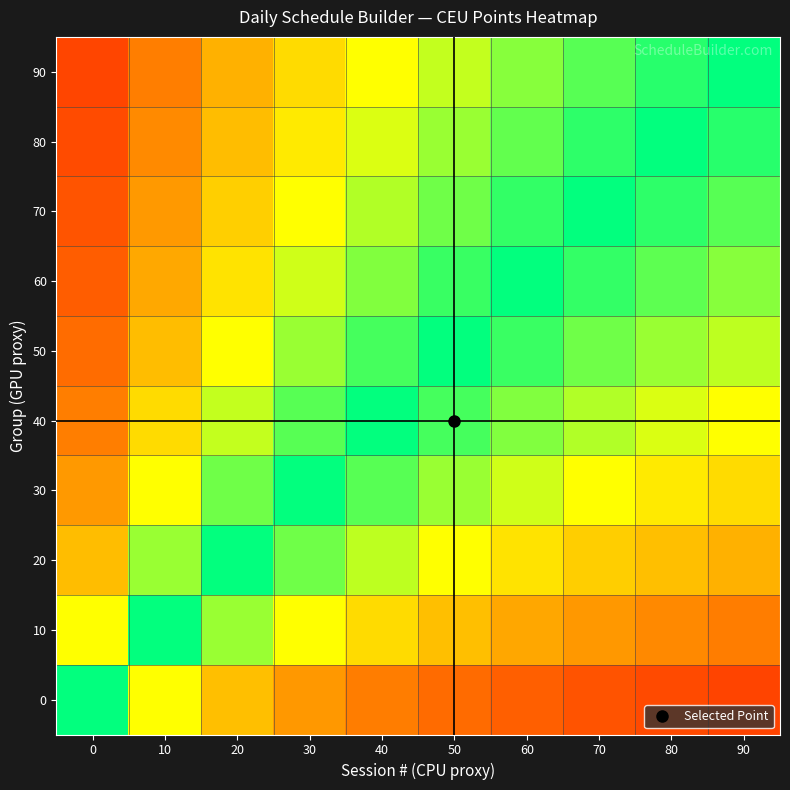

What is the total value across all series at 70?

6.2